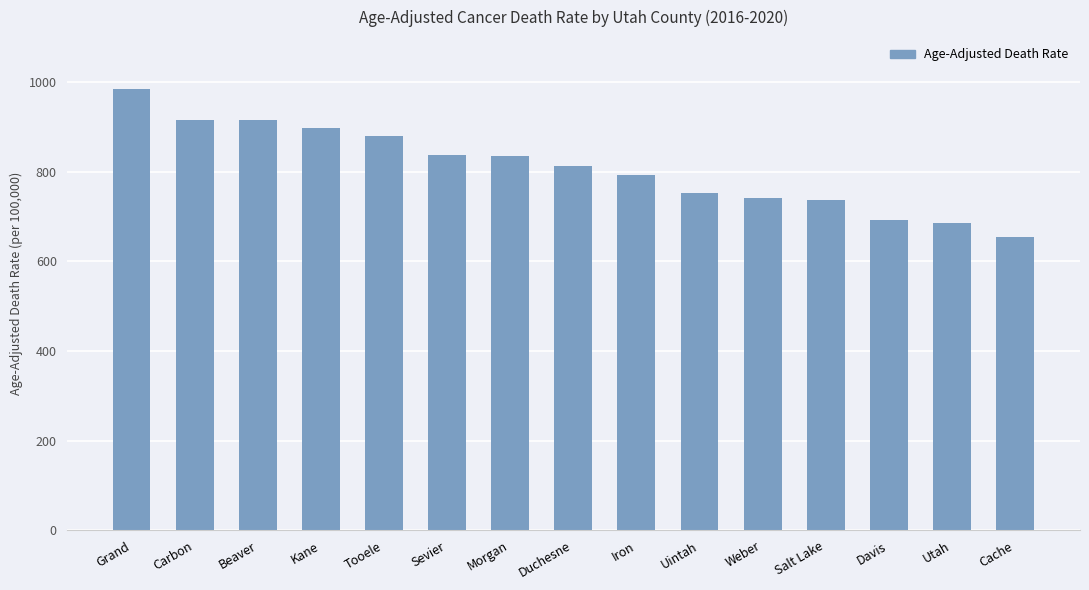

What is the label of the 3rd bar from the right?

Davis